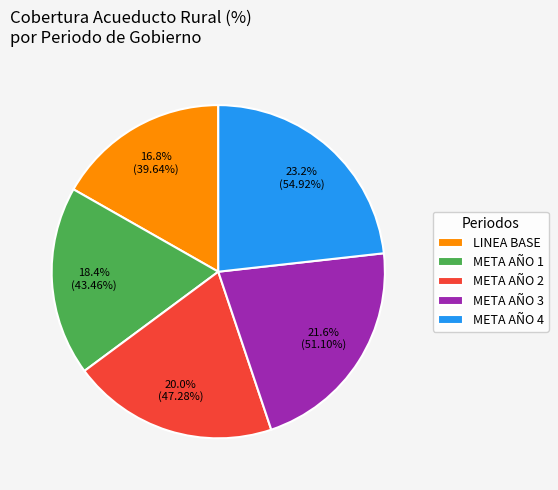

Which category has the biggest portion of the pie?

META AÑO 4